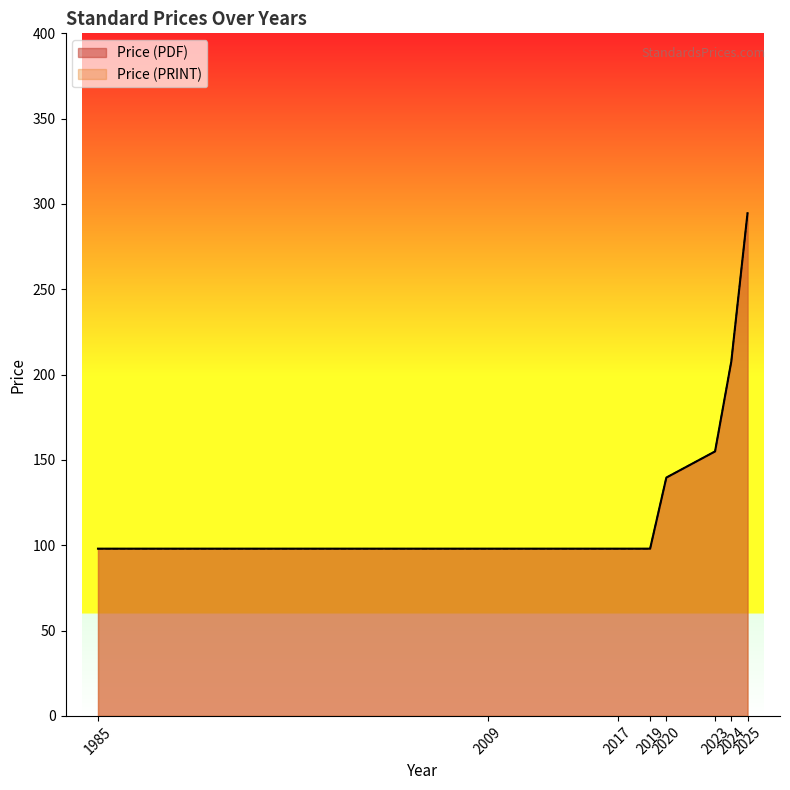

True or false: Price (PRINT) and Price (PDF) cross at least once.

False